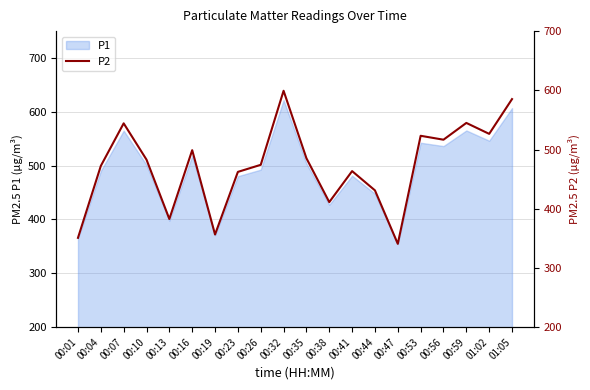

How many values are below 482?

10